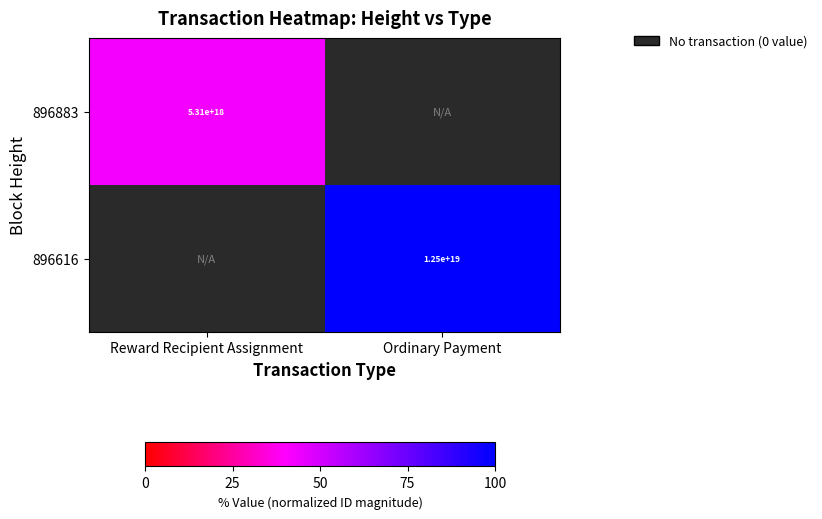

What value does the 896616 series have at Ordinary Payment?

100.0